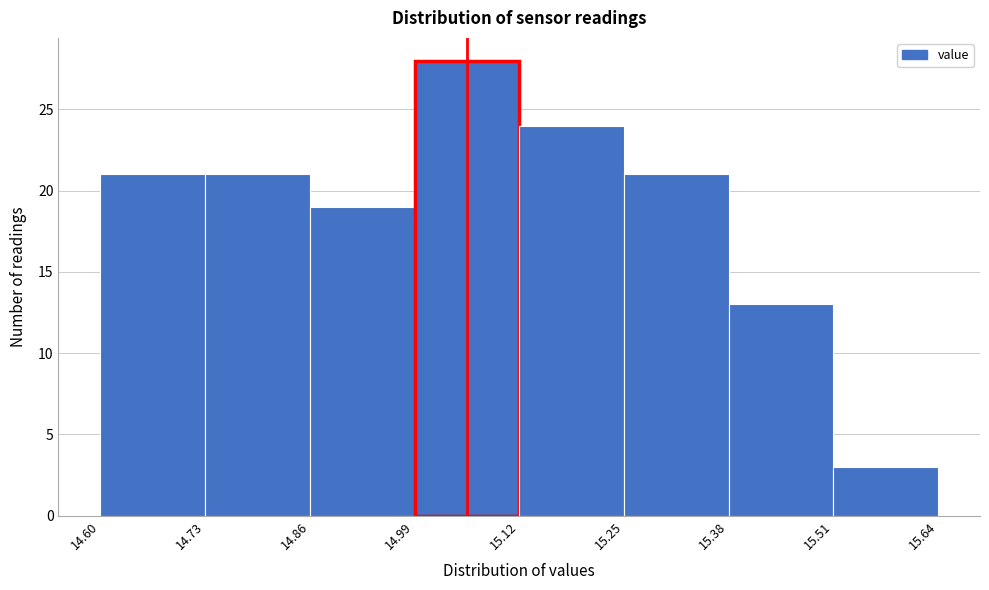

Reading left to right, transcribe this chart: for each bar, give the range it covers on the x-axis and its height. The values are not printed on the chart, so give them approximately, as read against the axis.

14.60 to 14.73: 21
14.73 to 14.86: 21
14.86 to 14.99: 19
14.99 to 15.12: 28
15.12 to 15.25: 24
15.25 to 15.38: 21
15.38 to 15.51: 13
15.51 to 15.64: 3